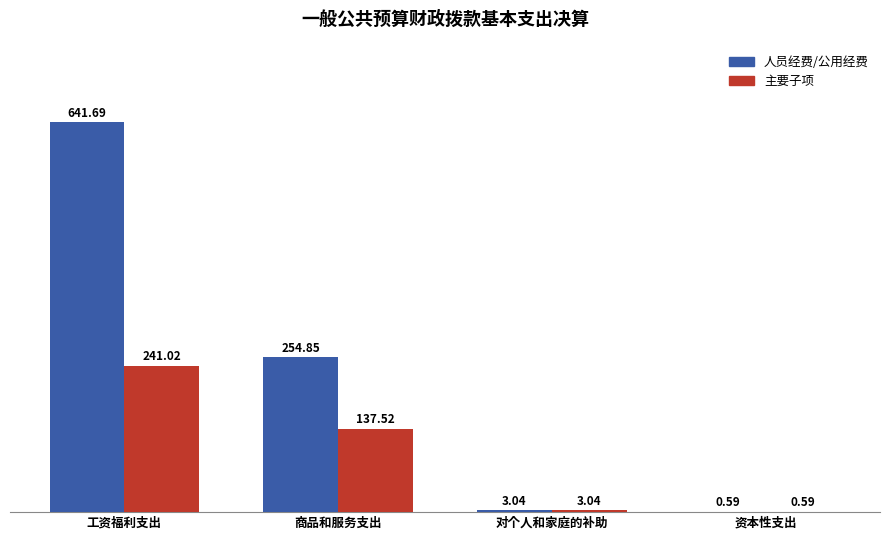

What is the sum of the 人员经费/公用经费 values at 资本性支出 and 对个人和家庭的补助?

3.6